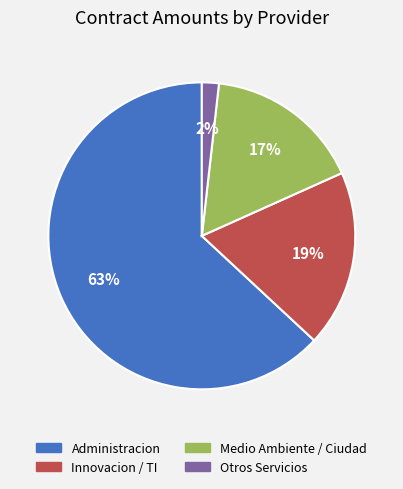

To the nearest percent, what is the average slice percentage?

25%